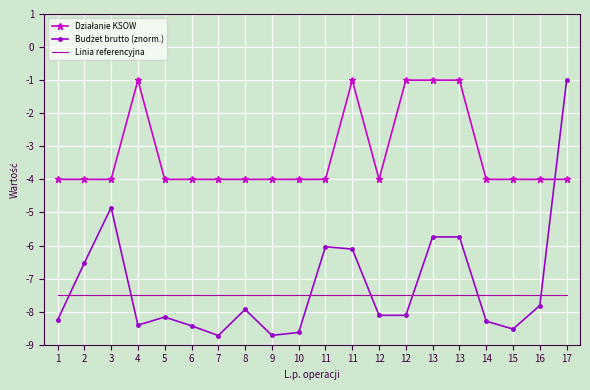

Reading left to right, what are all the values shown in this chart?

Działanie KSOW: -4.0	-4.0	-4.0	-1.0	-4.0	-4.0	-4.0	-4.0	-4.0	-4.0	-4.0	-1.0	-4.0	-1.0	-1.0	-1.0	-4.0	-4.0	-4.0	-4.0
Budżet brutto (znorm.): -8.3	-6.5	-4.9	-8.4	-8.2	-8.4	-8.7	-7.9	-8.7	-8.6	-6.0	-6.1	-8.1	-8.1	-5.7	-5.7	-8.3	-8.5	-7.8	-1.0
Linia referencyjna: -7.5	-7.5	-7.5	-7.5	-7.5	-7.5	-7.5	-7.5	-7.5	-7.5	-7.5	-7.5	-7.5	-7.5	-7.5	-7.5	-7.5	-7.5	-7.5	-7.5